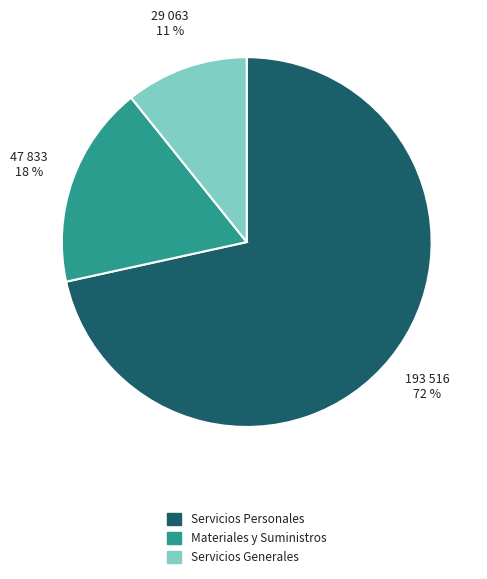

Do Servicios Generales and Servicios Personales together represent more than half of the pie?

Yes